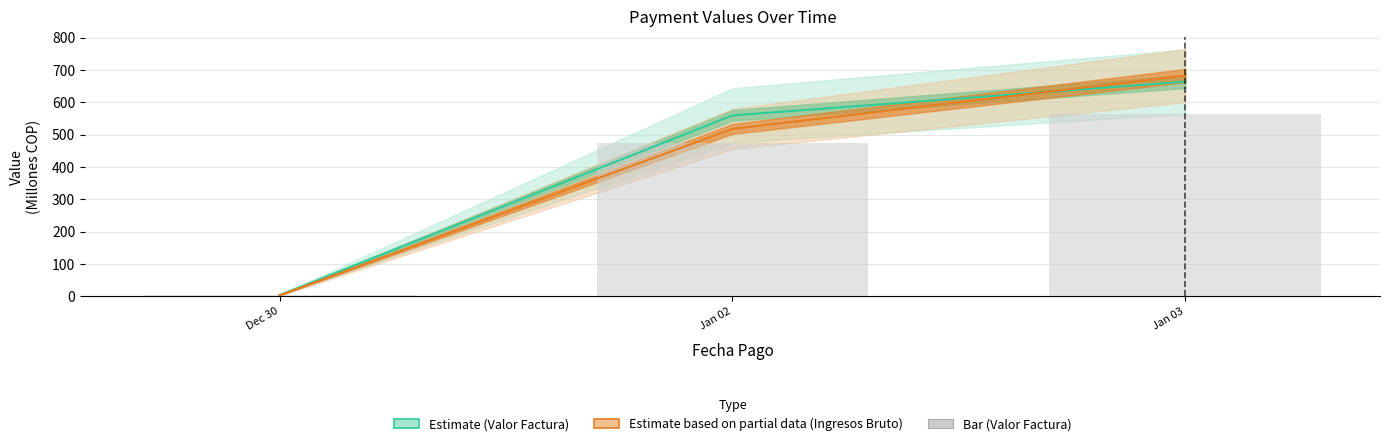

Is it true that the value at Jan 03 is 564.6?

True